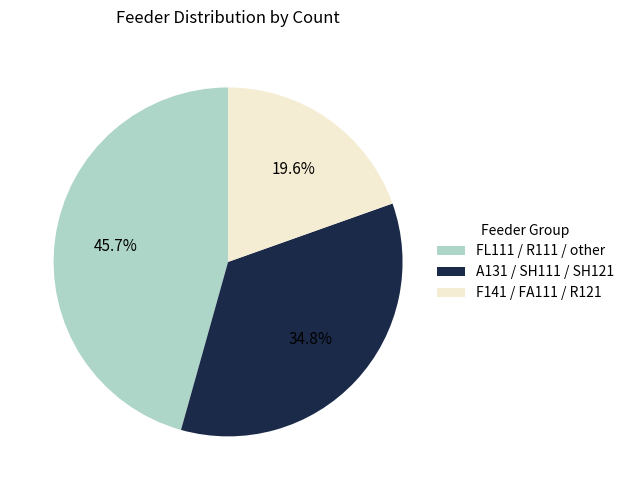

Is there any slice that represents more than half of the pie?

No